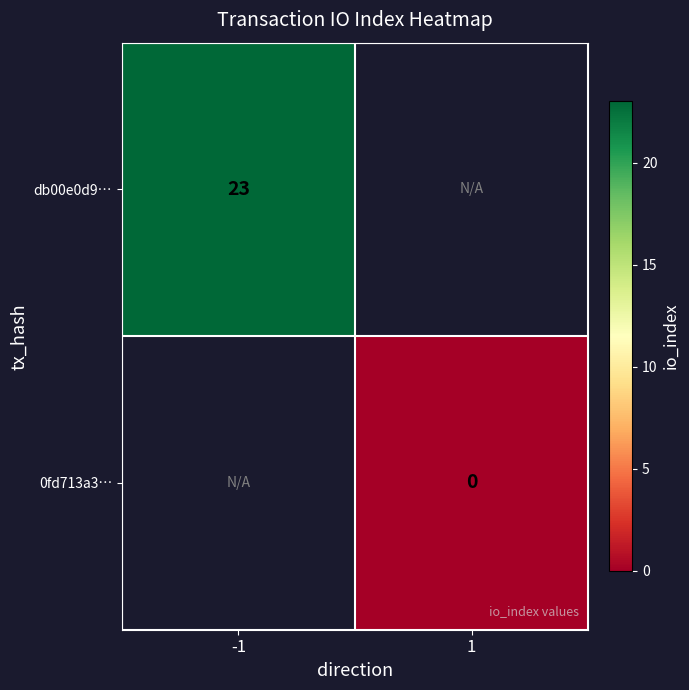

Is it true that db00e0d9… equals 36.3 at -1?

False